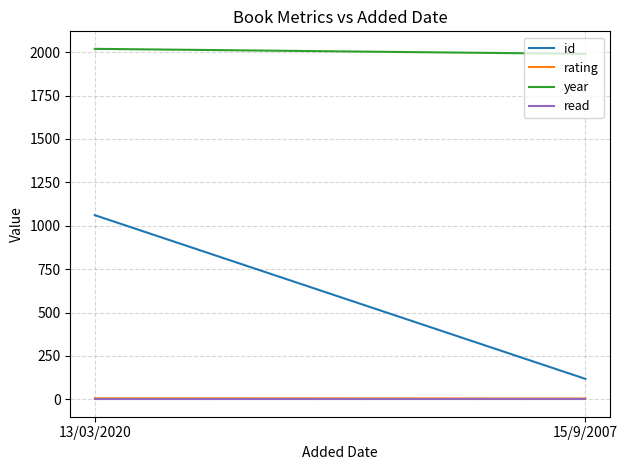

Is it true that year equals 3623 at 13/03/2020?

False